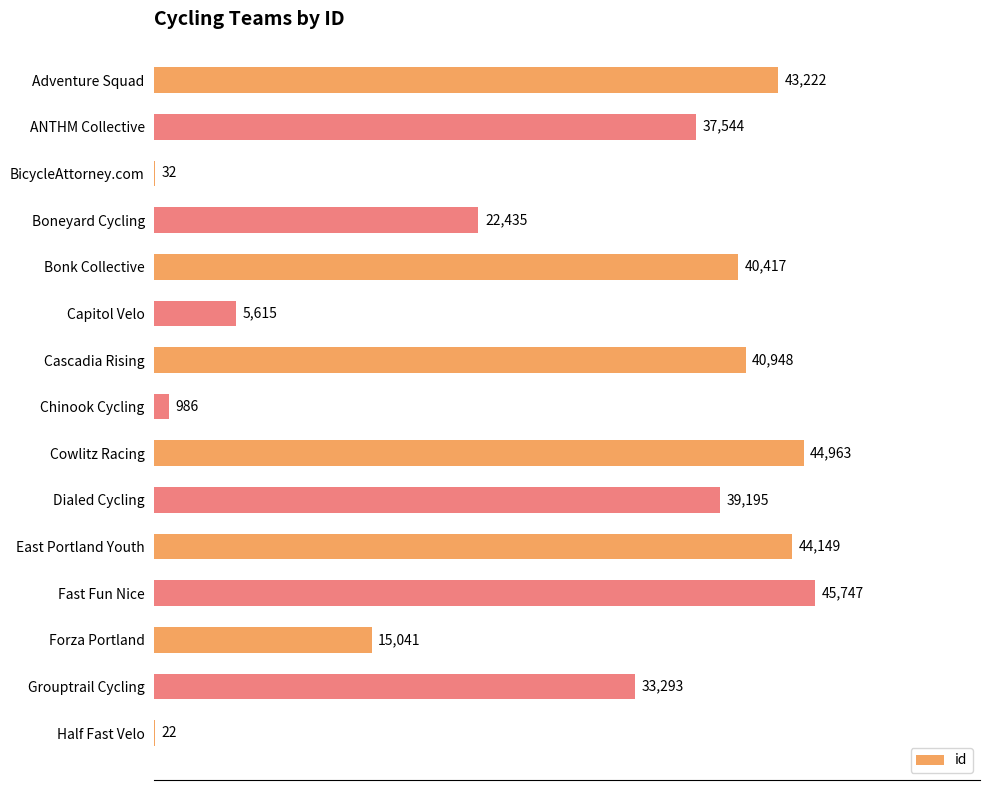

How many series are shown in this chart?

1